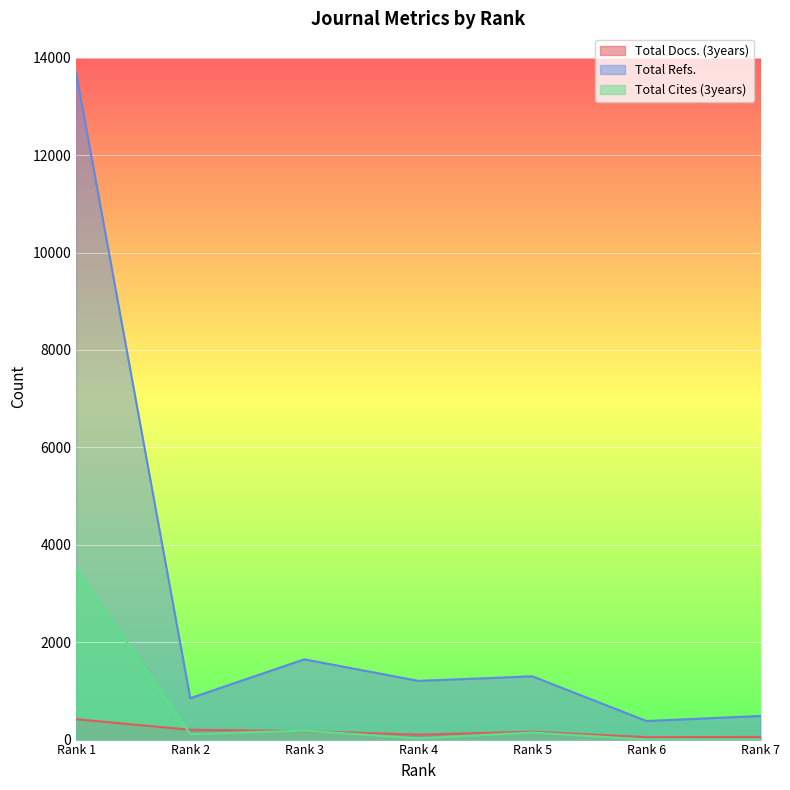

Reading left to right, what are all the values shown in this chart?

Total Docs. (3years): Rank 1=418	Rank 2=202	Rank 3=173	Rank 4=102	Rank 5=162	Rank 6=50	Rank 7=54
Total Refs.: Rank 1=13684	Rank 2=849	Rank 3=1648	Rank 4=1205	Rank 5=1299	Rank 6=381	Rank 7=485
Total Cites (3years): Rank 1=3510	Rank 2=115	Rank 3=184	Rank 4=26	Rank 5=146	Rank 6=2	Rank 7=1